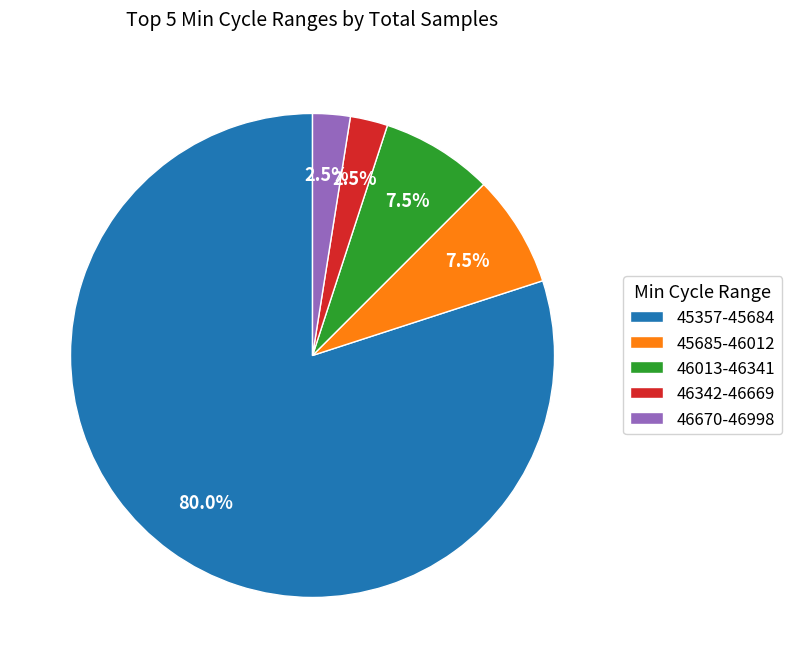

How many segments does this pie chart have?

5